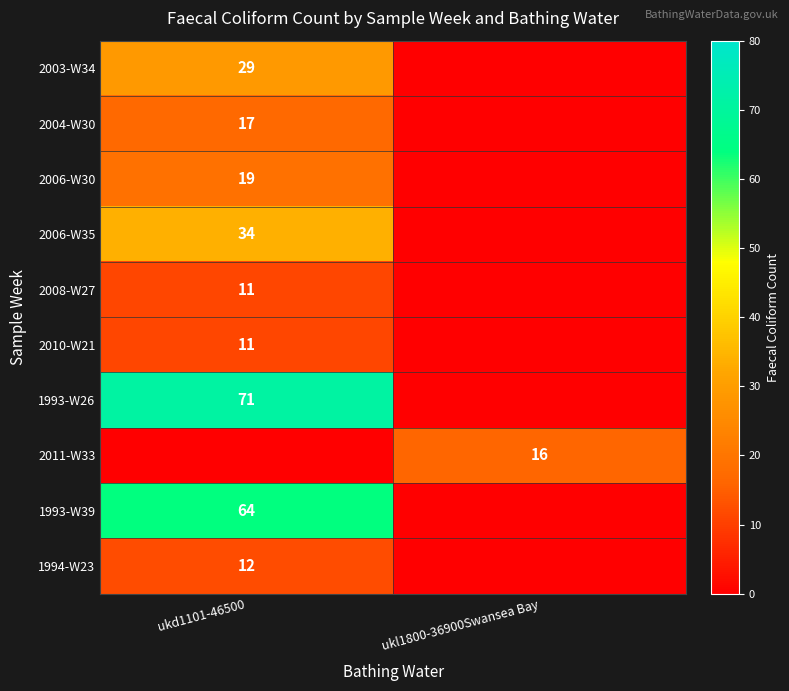

What is the maximum value shown in the chart?

71